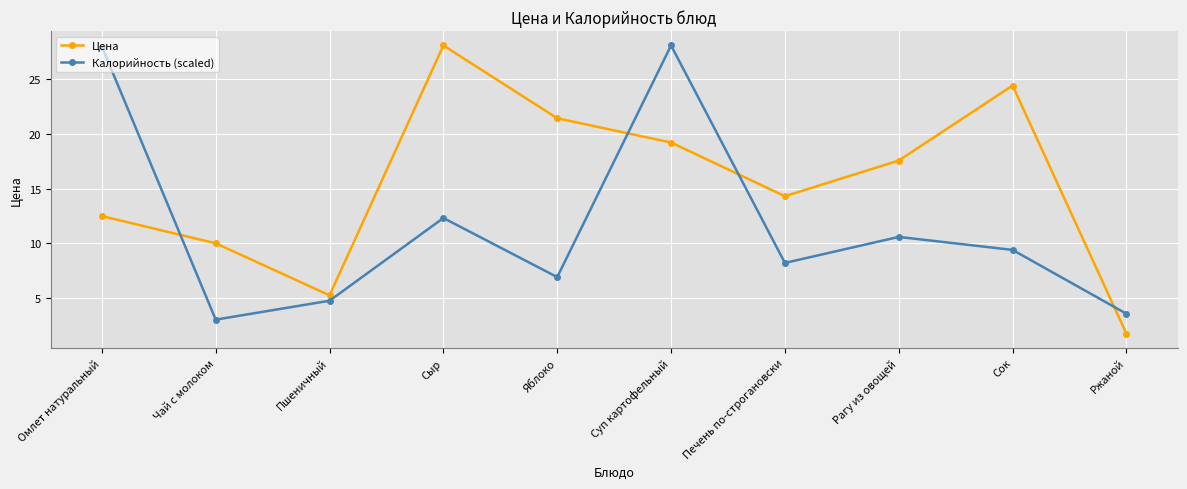

Where is the first local maximum for Цена?

Сыр